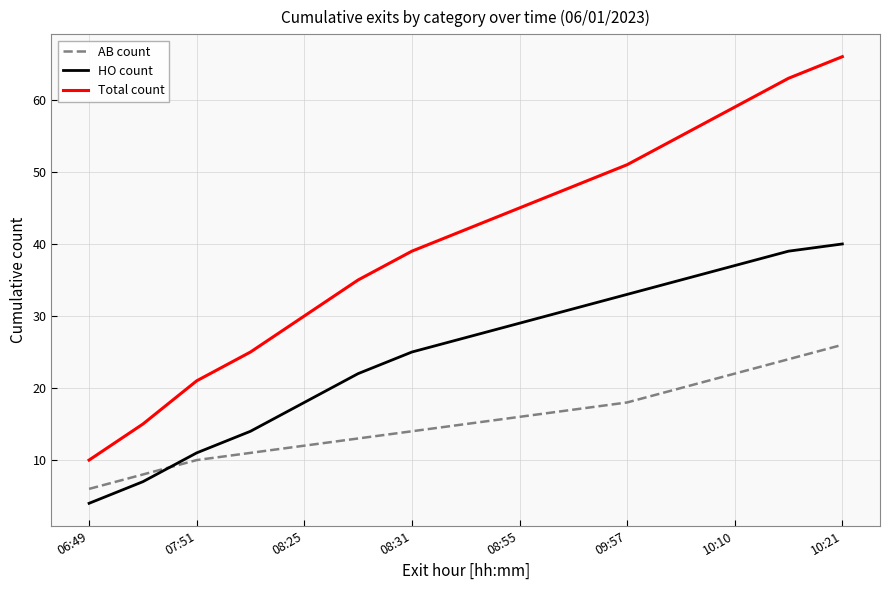

True or false: AB count and Total count cross at least once.

False